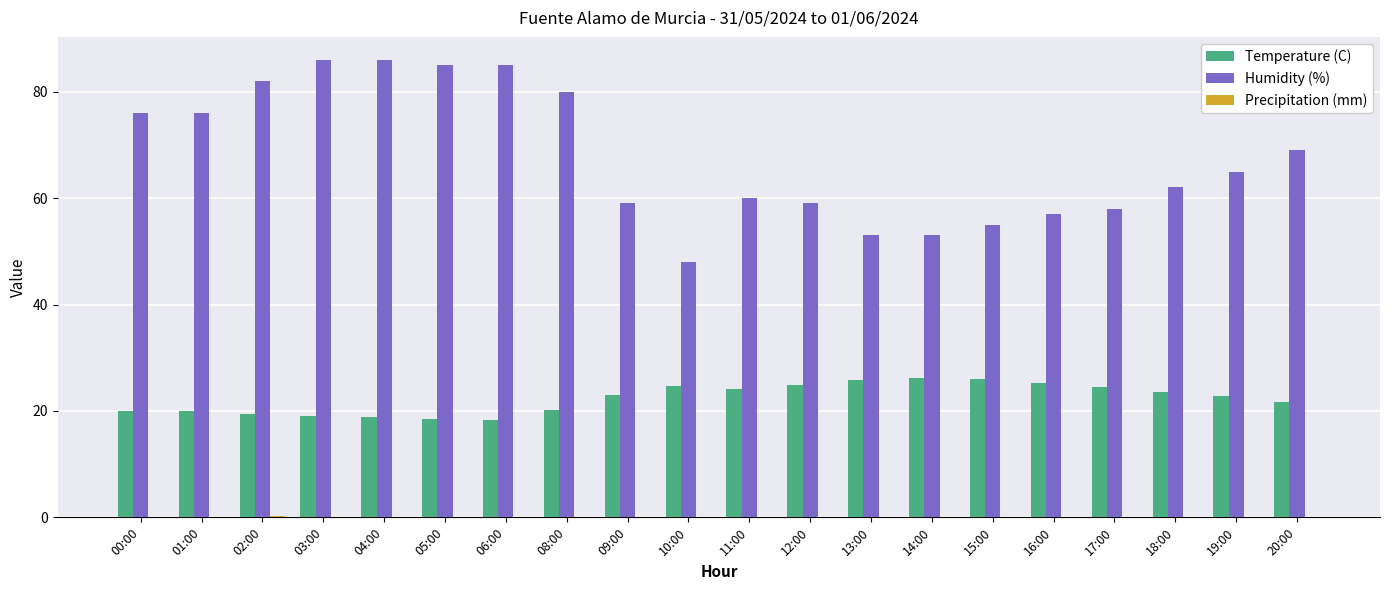

Is it true that Temperature (C) equals 5.8 at 08:00?

False